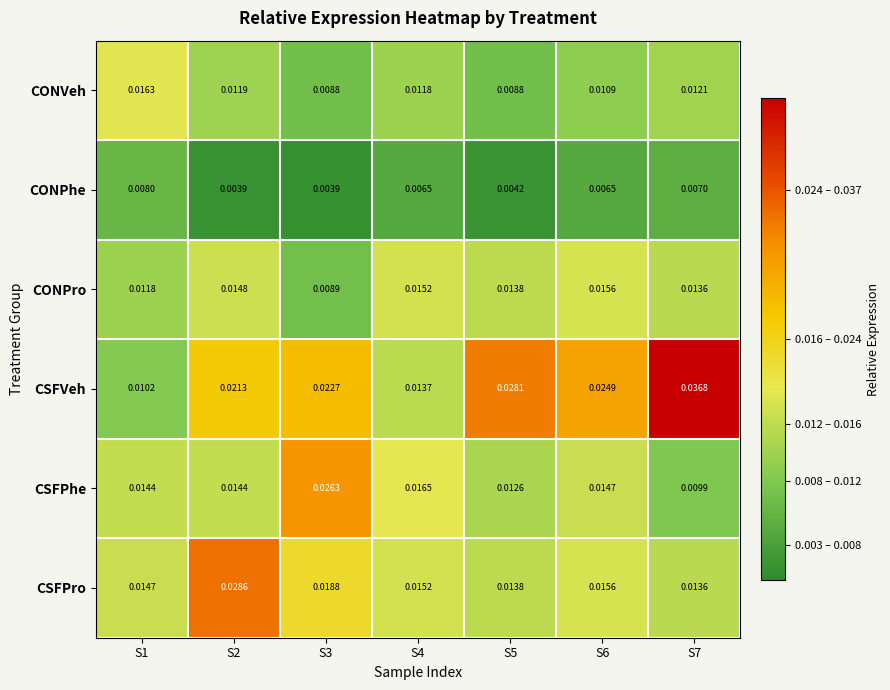

Which series has the widest spread of values?

CSFVeh